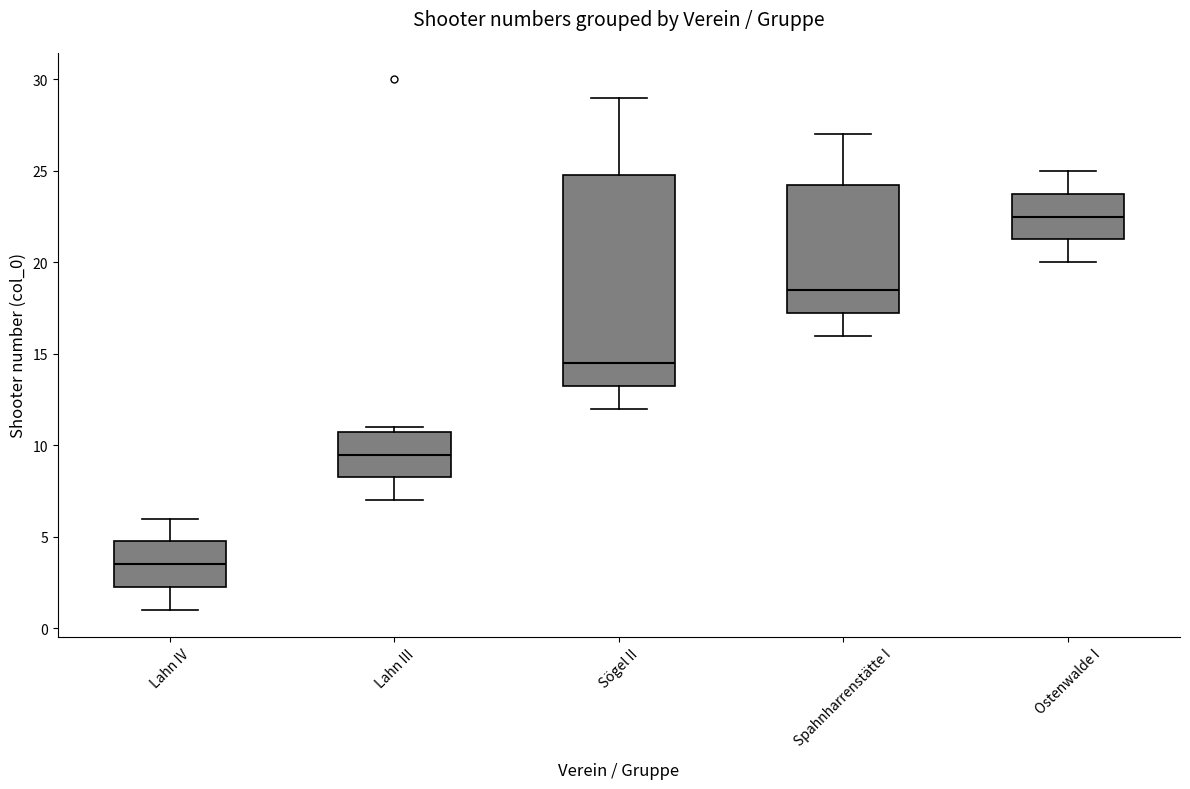

Reading left to right, transcribe this box plot: for each box, give where its median line is, the range the box spans, and where its two whiskers end, as read against the y-axis. The values are not printed on the chart, so give them approximately, as read against the axis.

Lahn IV: median 3.5, box 2.5 to 5.0, whiskers 1.0 to 6.0
Lahn III: median 9.5, box 8.5 to 11.0, whiskers 7.0 to 11.0 (just above the box's upper edge)
Sögel II: median 14.5, box 13.5 to 25.0, whiskers 12.0 to 29.0
Spahnharrenstätte I: median 18.5, box 17.5 to 24.5, whiskers 16.0 to 27.0
Ostenwalde I: median 22.5, box 21.5 to 24.0, whiskers 20.0 to 25.0